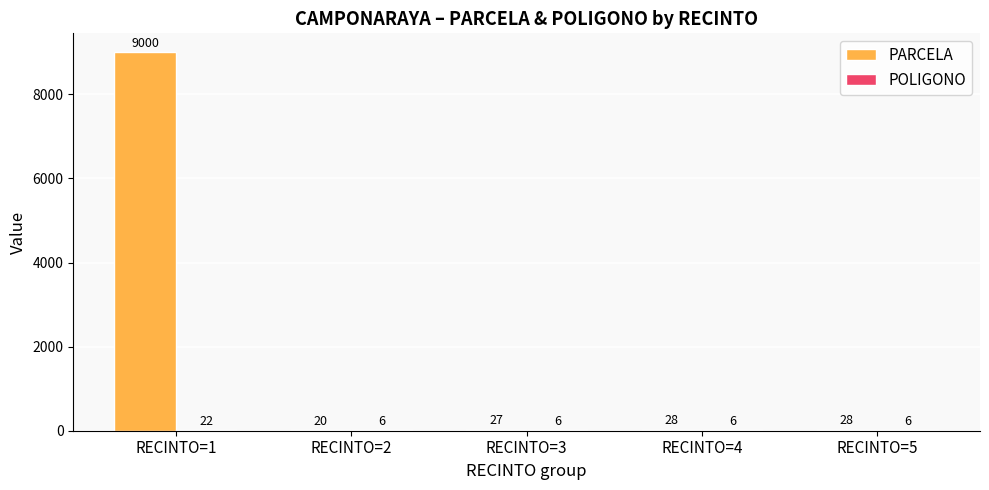

What is the approximate value of PARCELA at RECINTO=5?

28